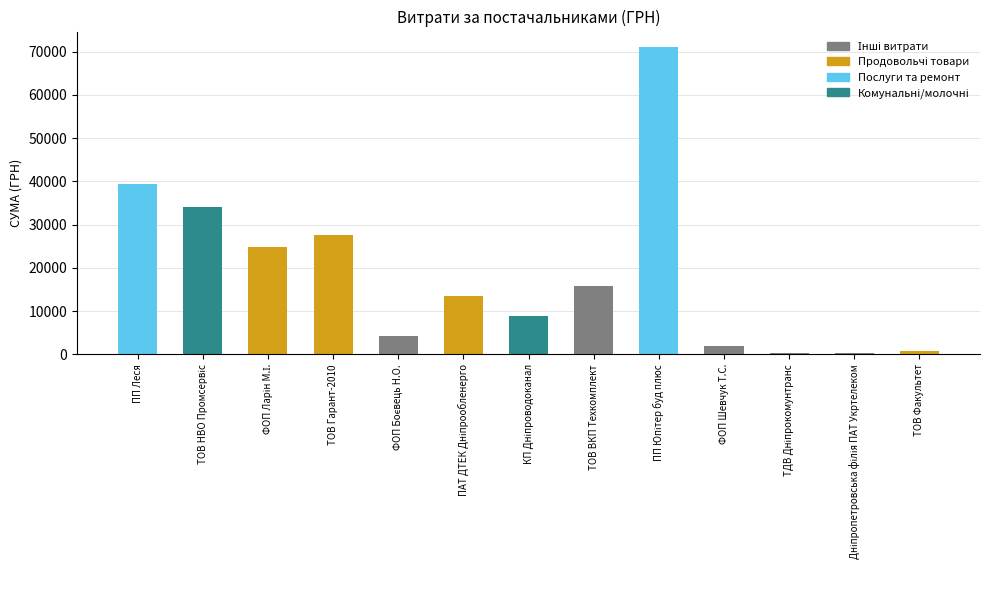

At which label does the data first exceed 13509?

ПП Леся